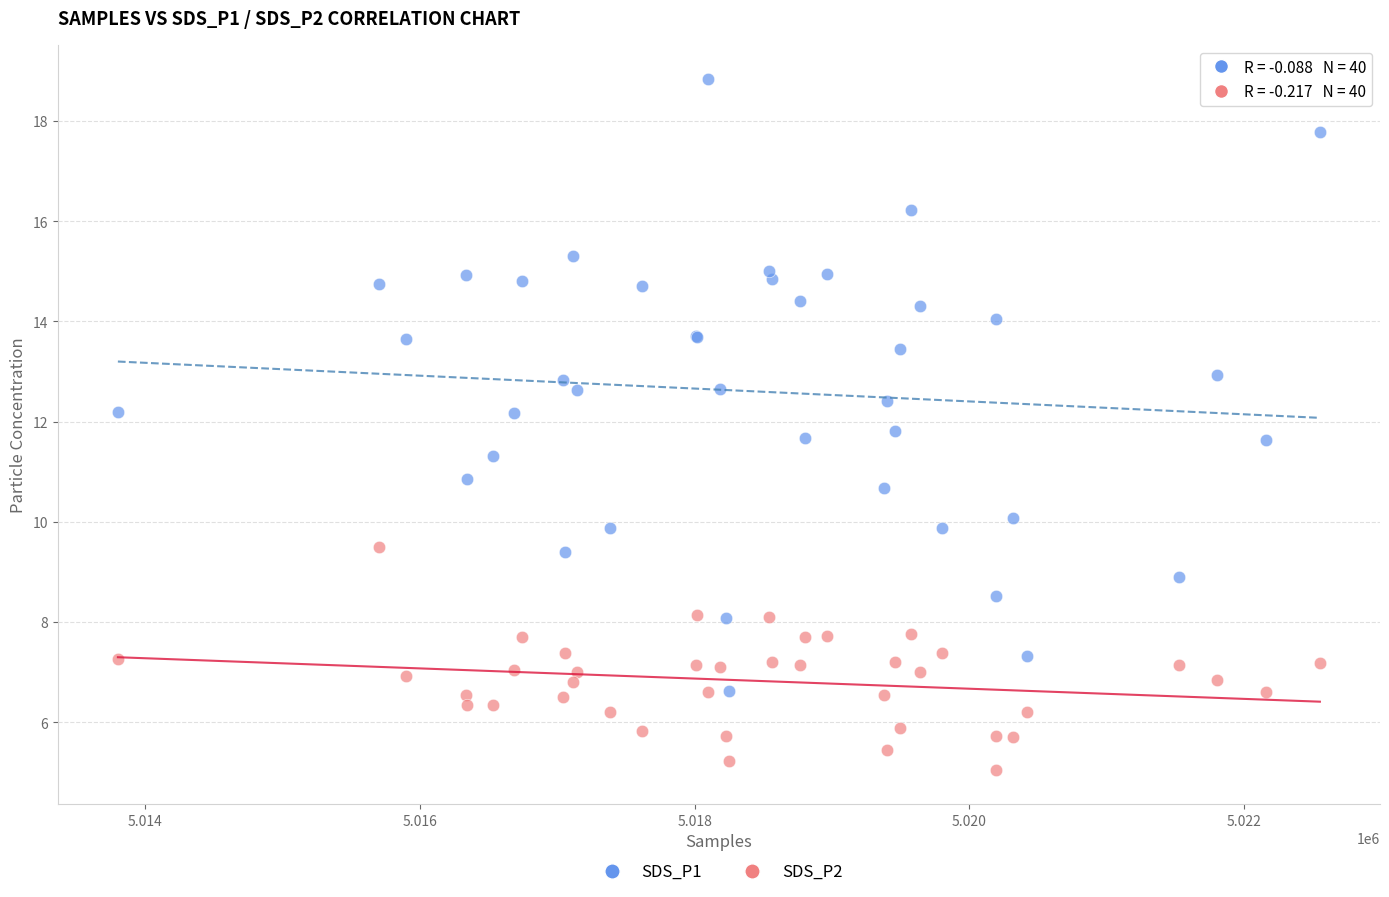

What are all the series names shown in the legend?

SDS_P1, SDS_P2